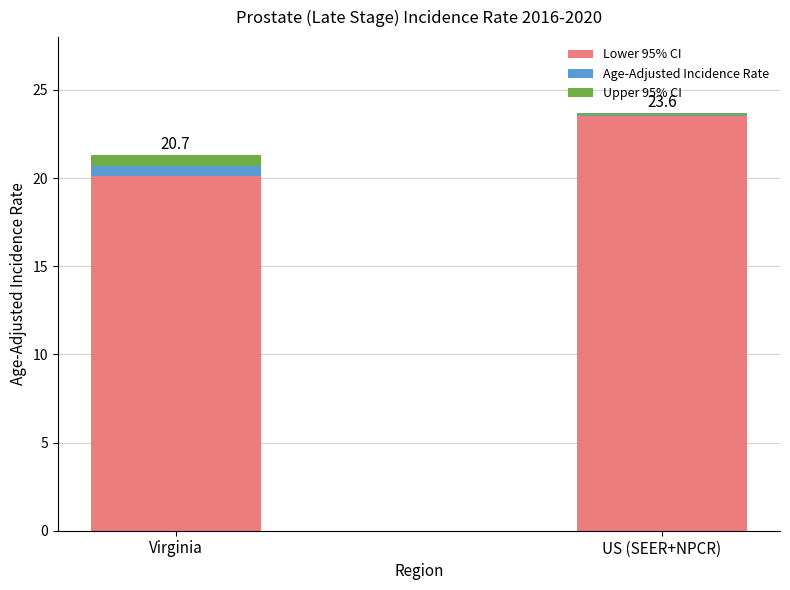

Reading left to right, list the values for the Lower 95% CI series.

20.1	23.5